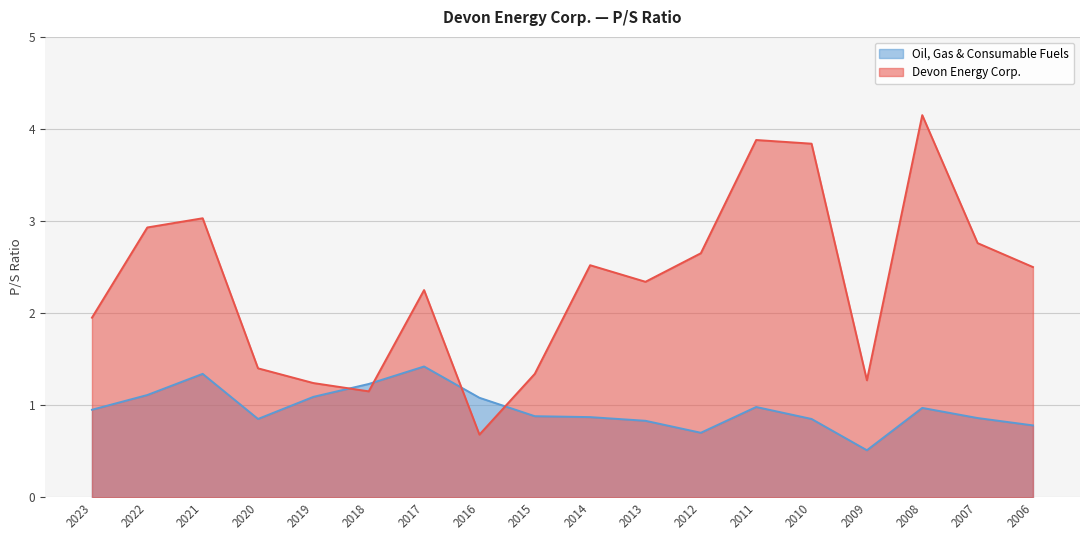

Rank the series by their maximum value, from highest to lowest.

Devon Energy Corp., Oil, Gas & Consumable Fuels